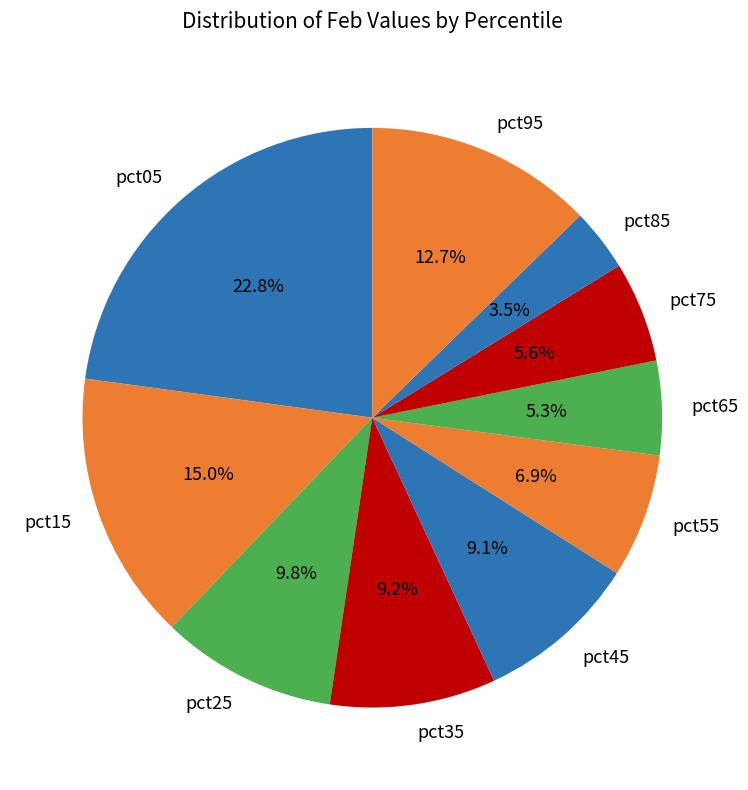

The pct25 slice represents 22% of the pie. True or false?

False